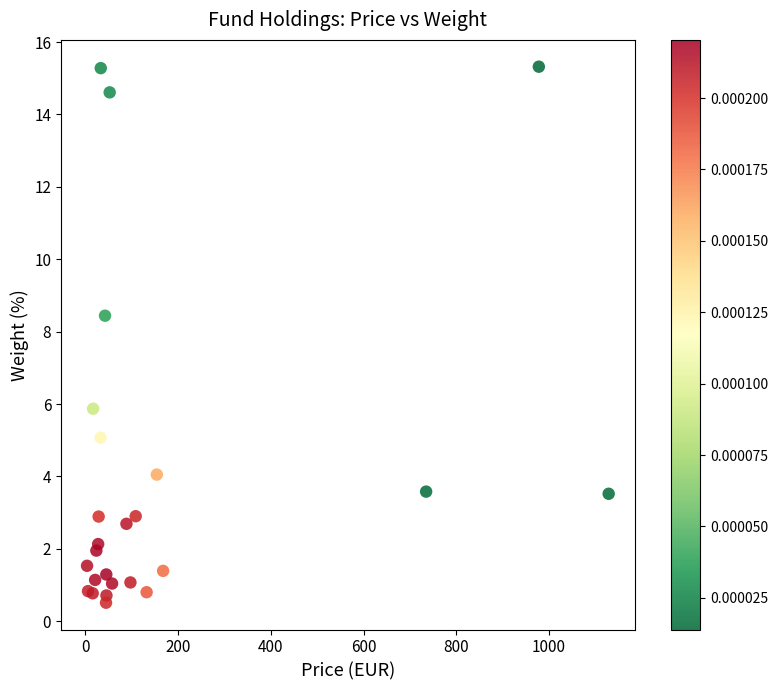

What Y value in the scatter plot is closest to 7?

5.9